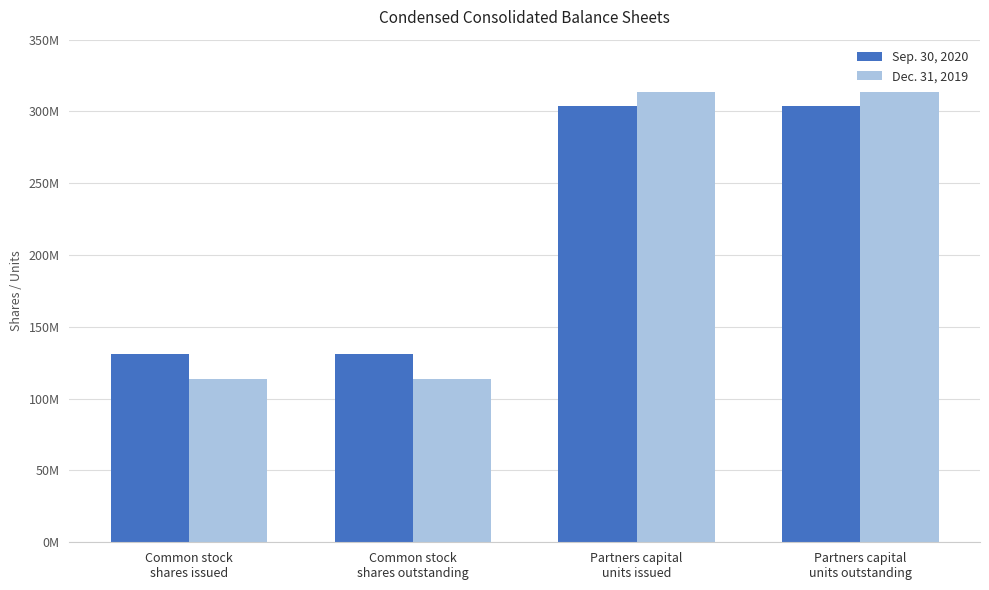

Which series has the largest range (max minus min)?

Dec. 31, 2019